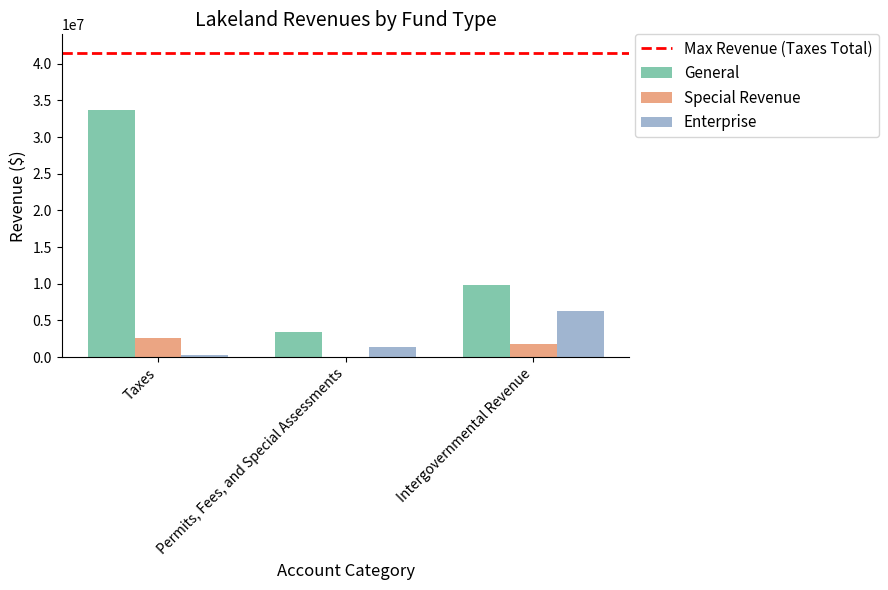

What is the total value across all series at Intergovernmental Revenue?

18049789